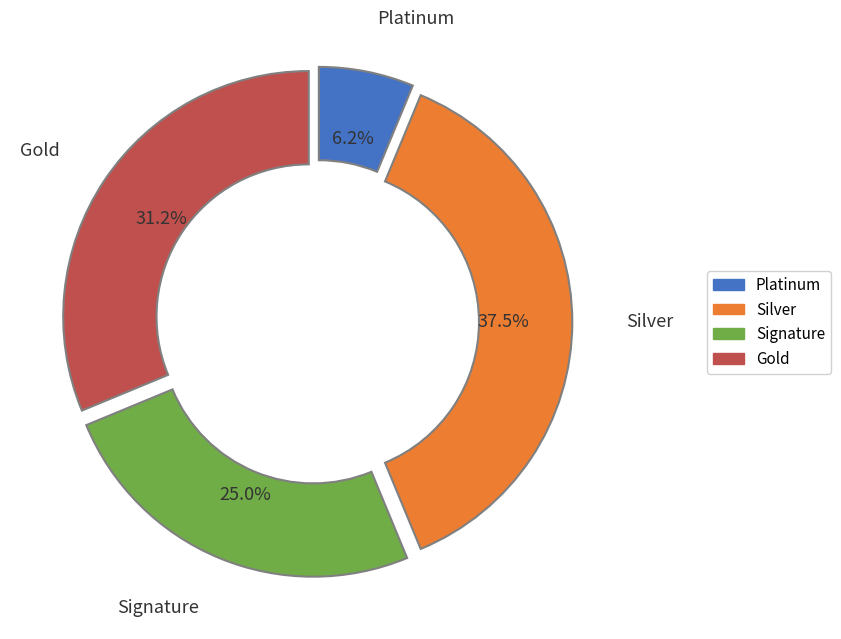

How many segments does this pie chart have?

4